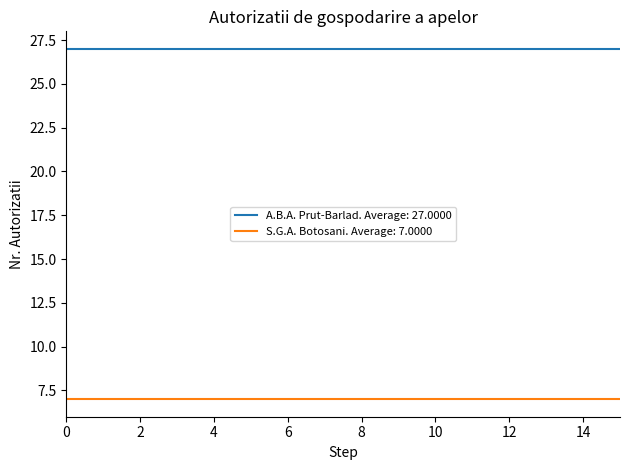

What is the minimum value shown in the chart?

7